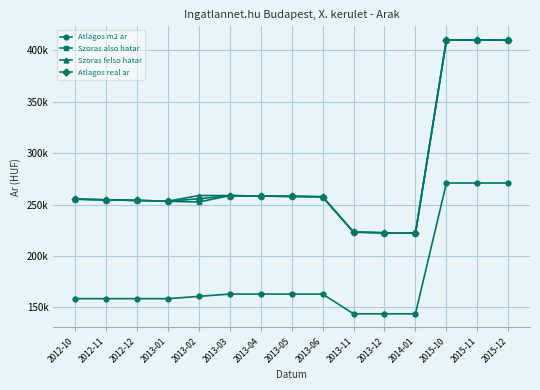

True or false: Atlagos m2 ar and Atlagos real ar intersect in this chart.

False